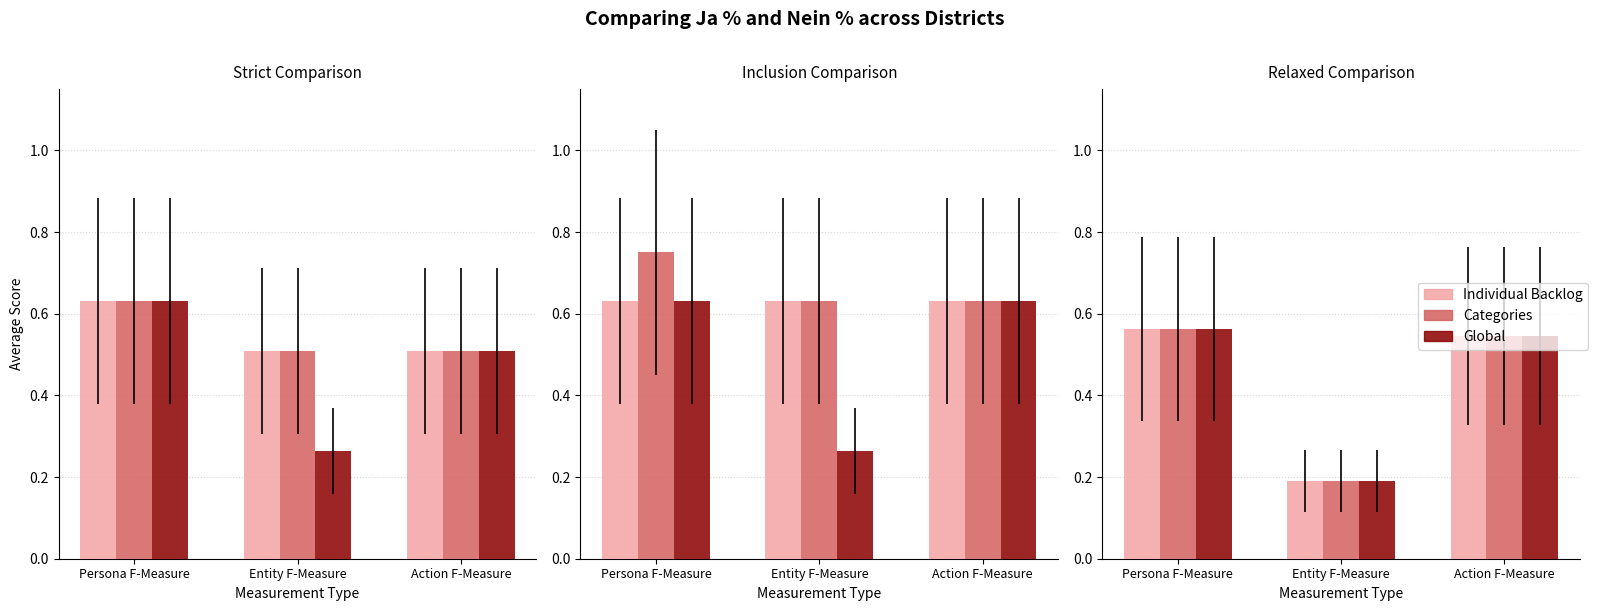

What is the difference between the maximum and minimum values in the Global series?

0.4